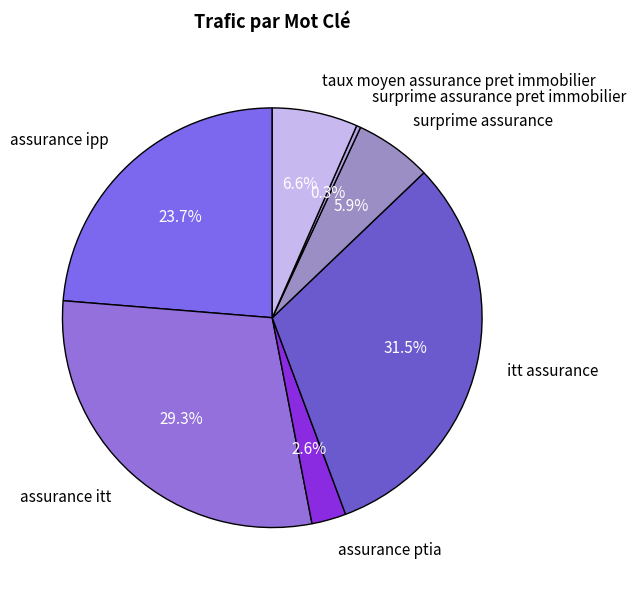

To the nearest percent, what portion does surprime assurance represent?

6%